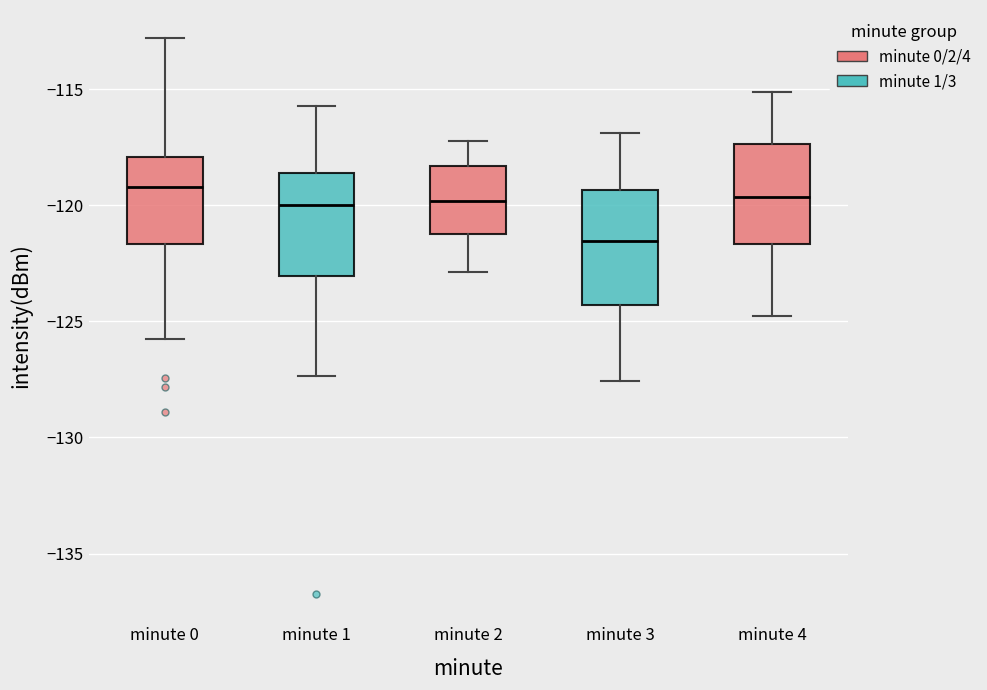

Which box has the lowest median line?

minute 3